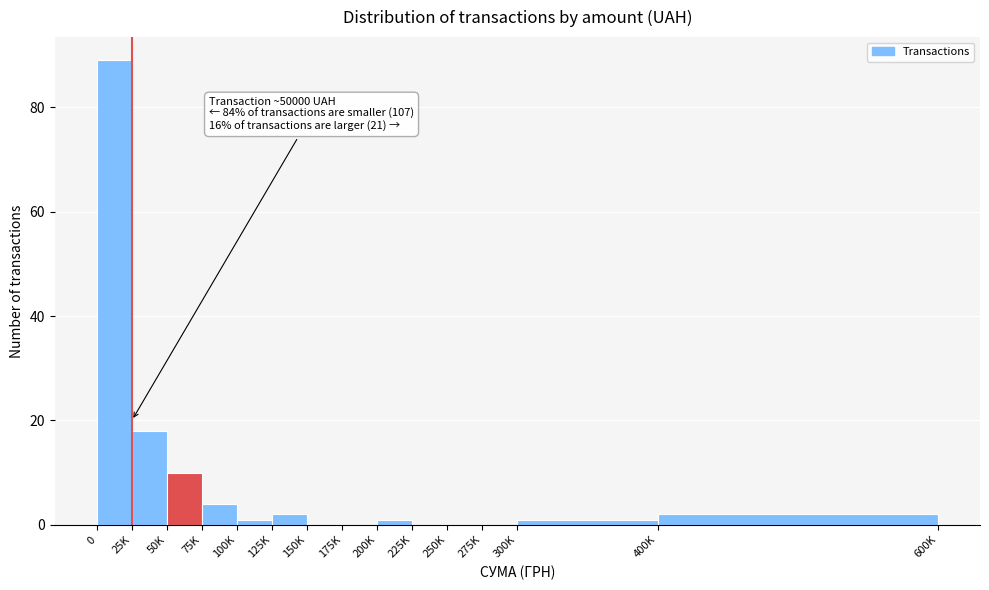

Reading left to right, transcribe all the data shown in this chart.

0=89	25K=18	50K=10	75K=4	100K=1	125K=2	150K=0	175K=0	200K=1	225K=0	250K=0	275K=0	300K=1	400K=2